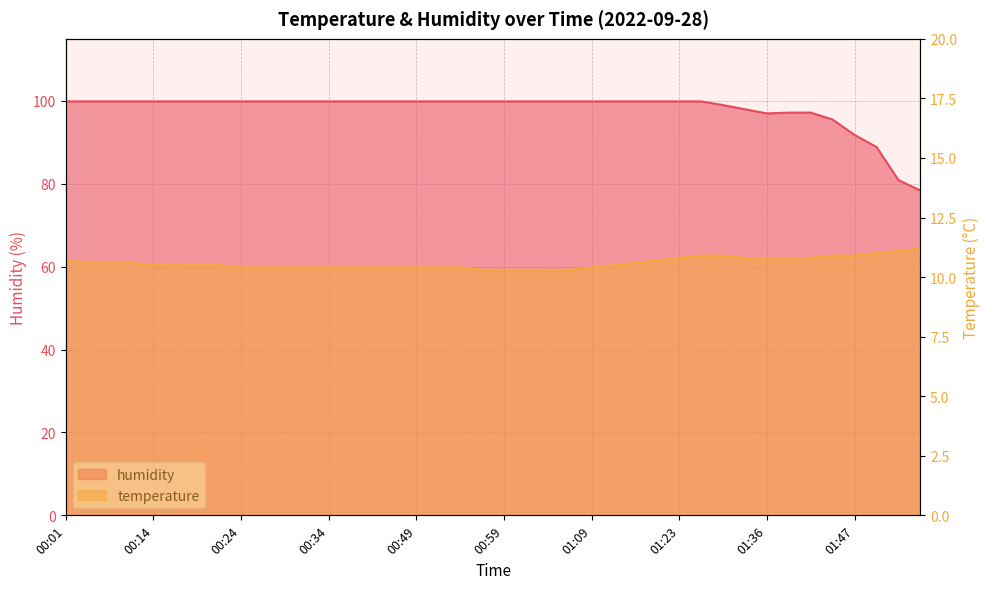

True or false: humidity has a value of 99.9 at 01:23.

True